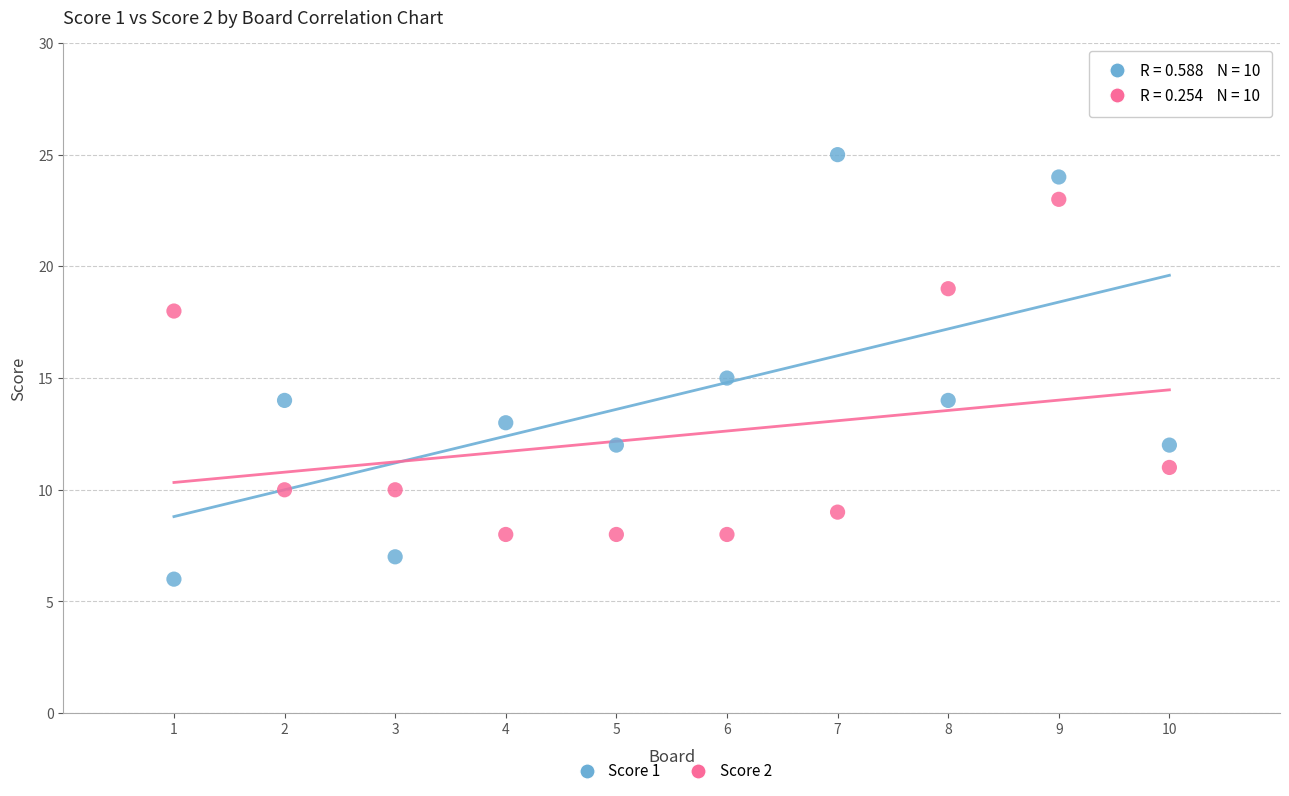

What are all the series names shown in the legend?

Score 1, Score 2